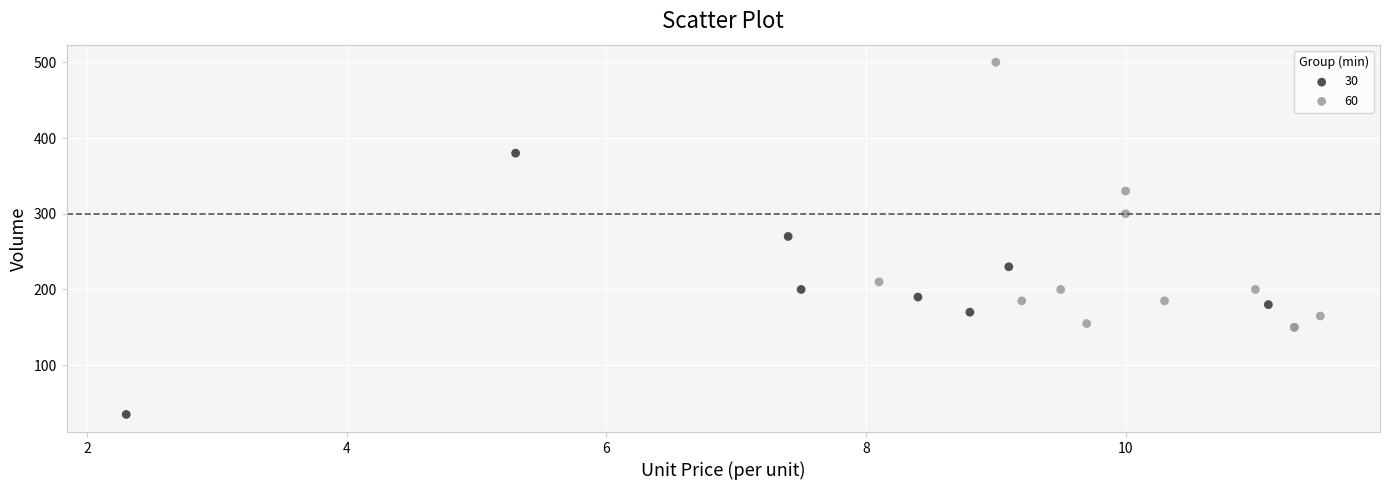

Which series contains the highest Y value?

60